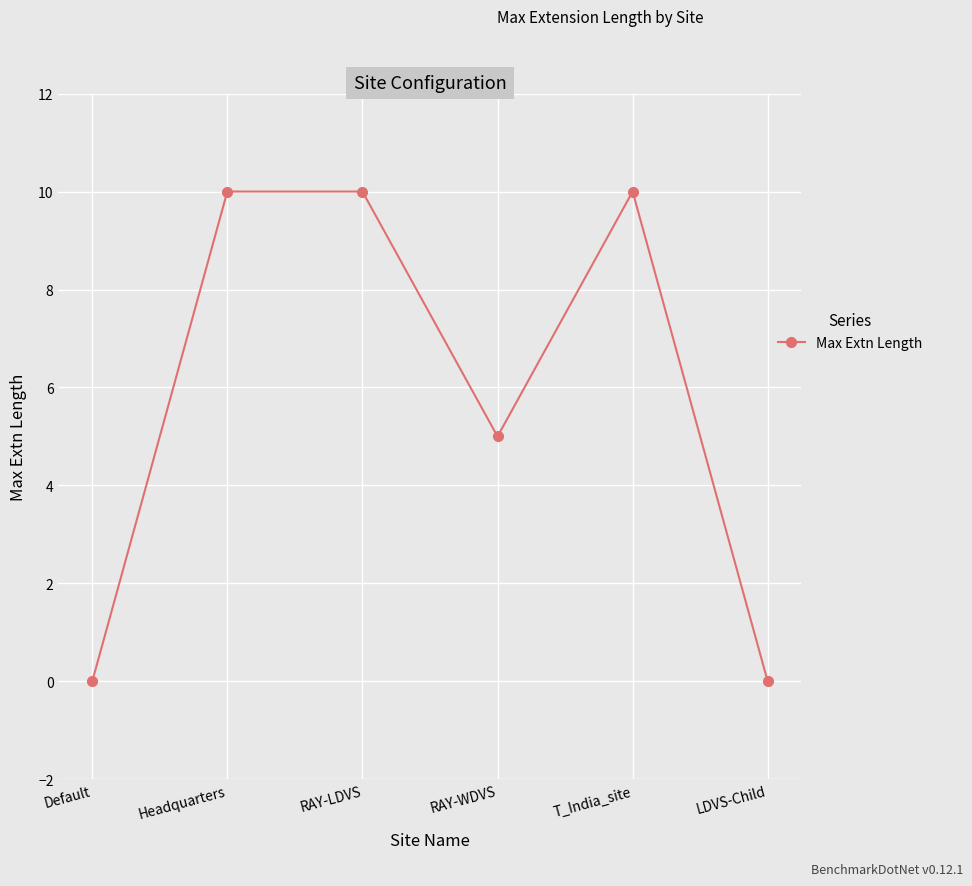

What is the sum of the values at RAY-WDVS and Headquarters?

15